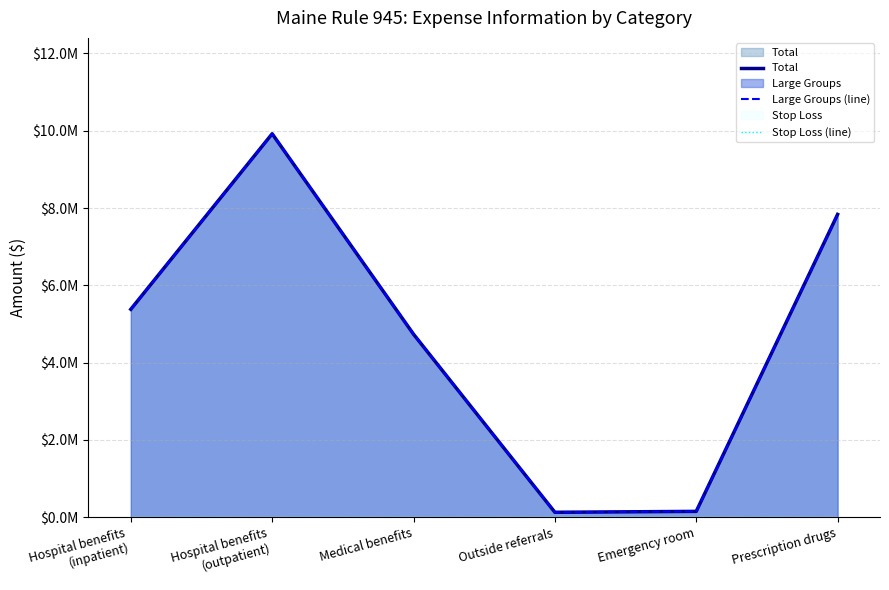

How many interior local valleys does the Large Groups (line) series have?

1